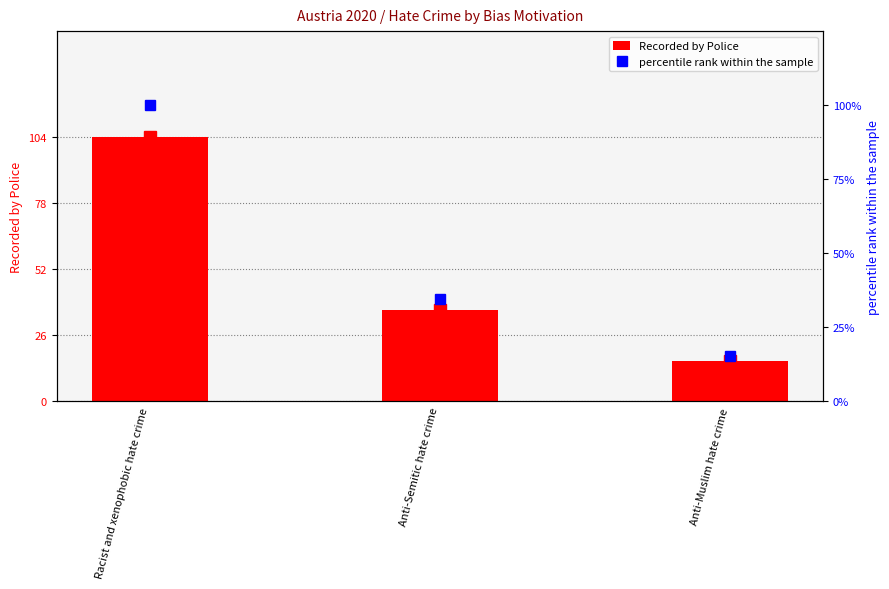

At which label is Recorded by Police closest to 60?

Anti-Semitic hate crime